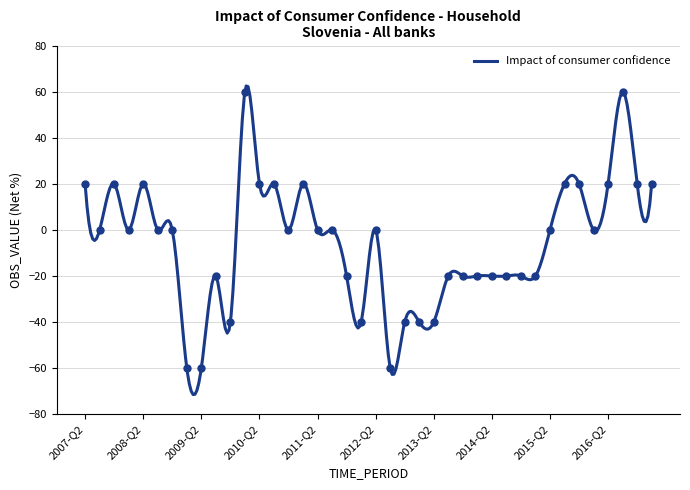

What is the label of the 7th point from the left?

2008-Q4